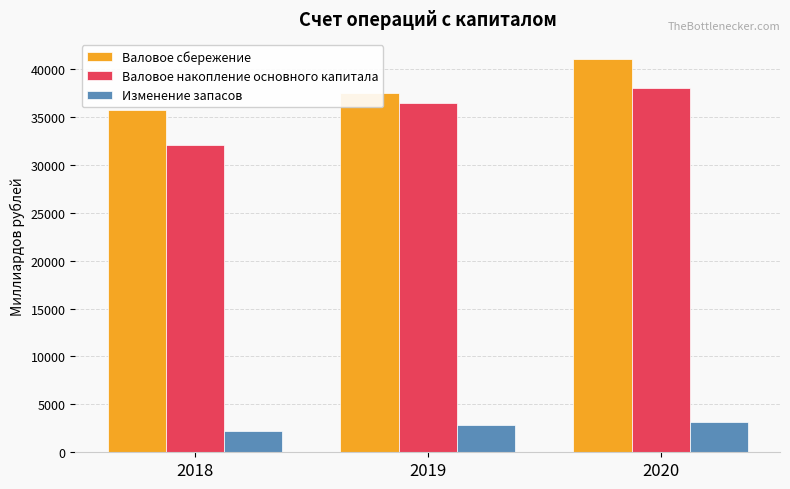

What is the spread (max minus min) of values at 2019?

34633.9